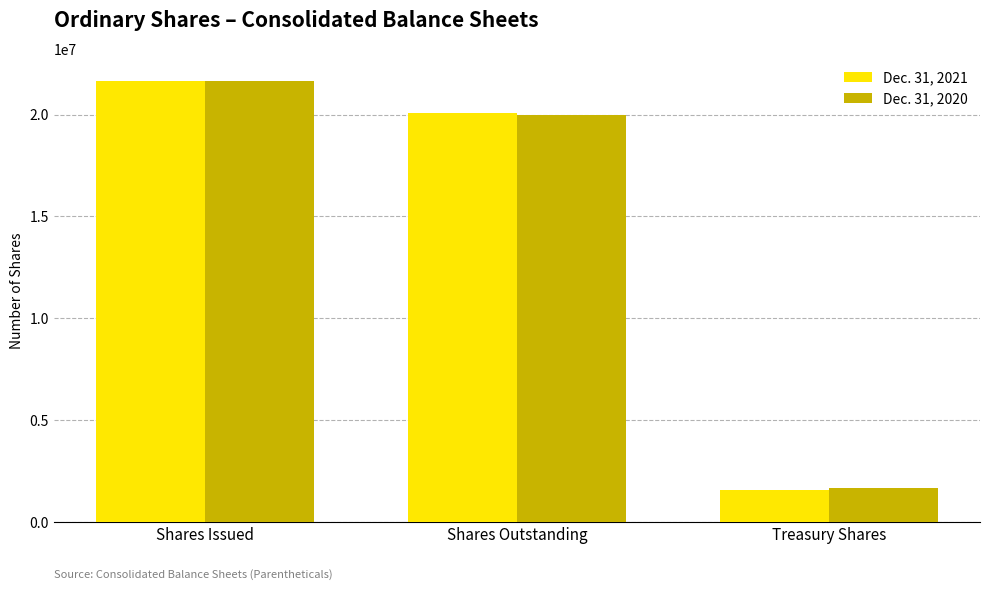

How many bars are there in each group?

2